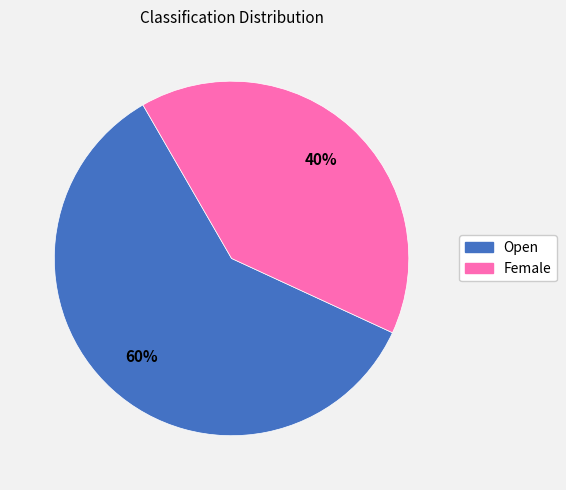

Is there any slice that represents more than half of the pie?

Yes